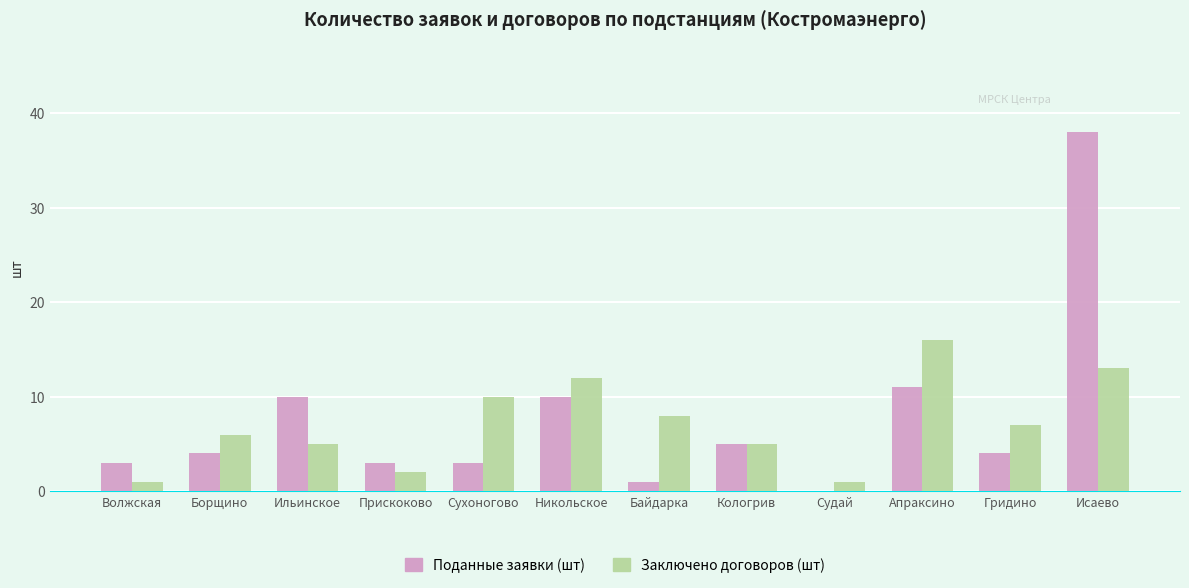

Between Прискоково and Гридино, which series saw the biggest shift?

Заключено договоров (шт)